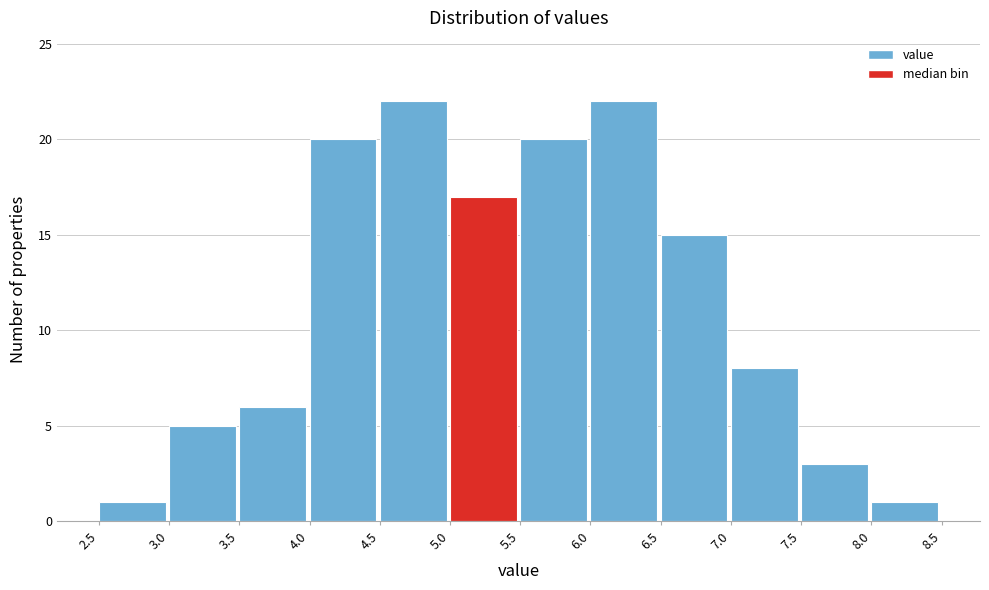

Reading left to right, list every bar in this chart as the range it spans on the x-axis followed by its height. The values are not printed on the chart, so give them approximately, as read against the axis.

2.5 to 3.0: 1
3.0 to 3.5: 5
3.5 to 4.0: 6
4.0 to 4.5: 20
4.5 to 5.0: 22
5.0 to 5.5: 17
5.5 to 6.0: 20
6.0 to 6.5: 22
6.5 to 7.0: 15
7.0 to 7.5: 8
7.5 to 8.0: 3
8.0 to 8.5: 1